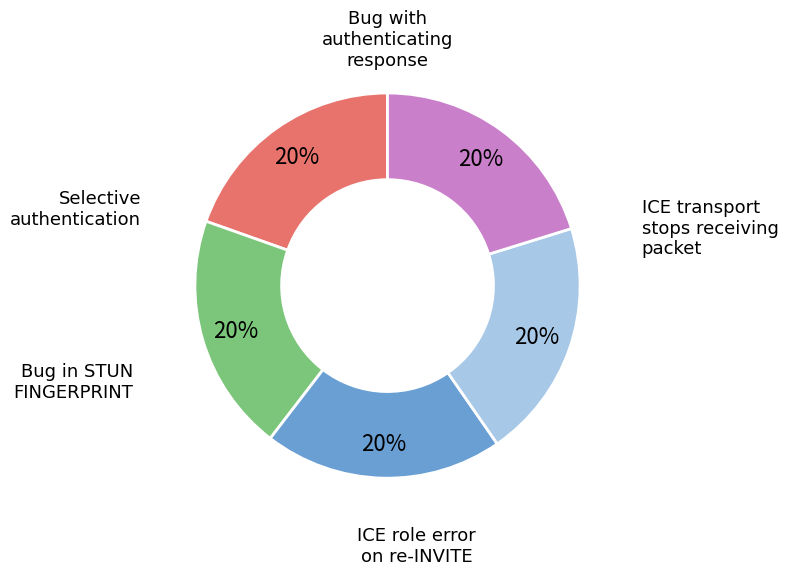

Is there any slice that represents more than half of the pie?

No